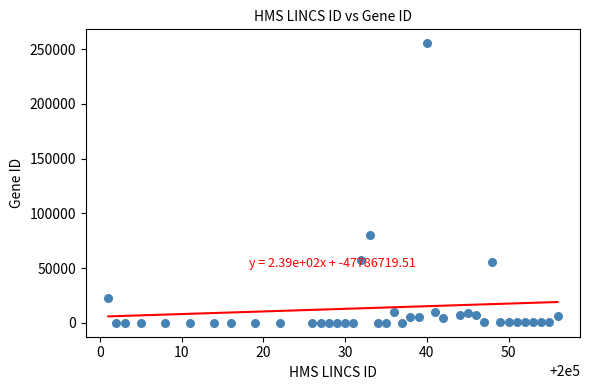

What is the range of X values (max minus min)?

55